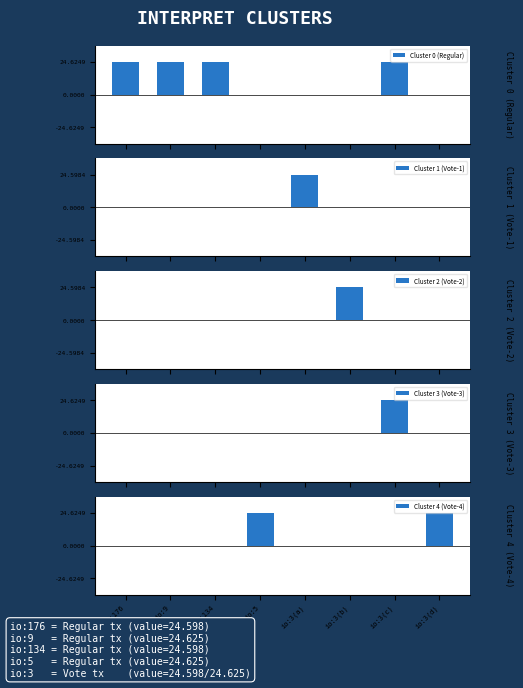

Rank the series by their maximum value, from highest to lowest.

Cluster 0 (Regular), Cluster 3 (Vote-3), Cluster 4 (Vote-4), Cluster 1 (Vote-1), Cluster 2 (Vote-2)